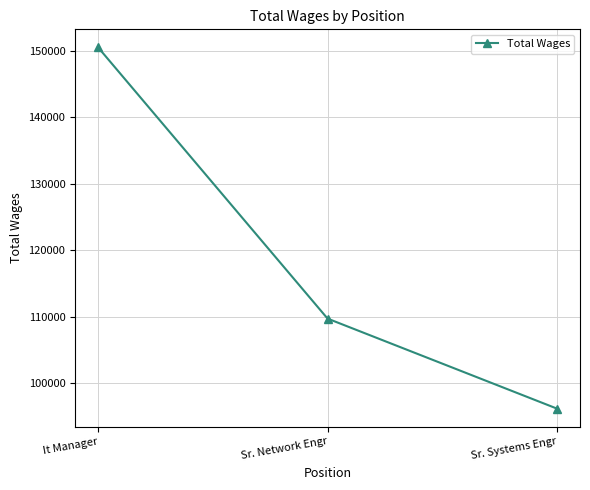

What is the value of the 1st point from the left?

150512